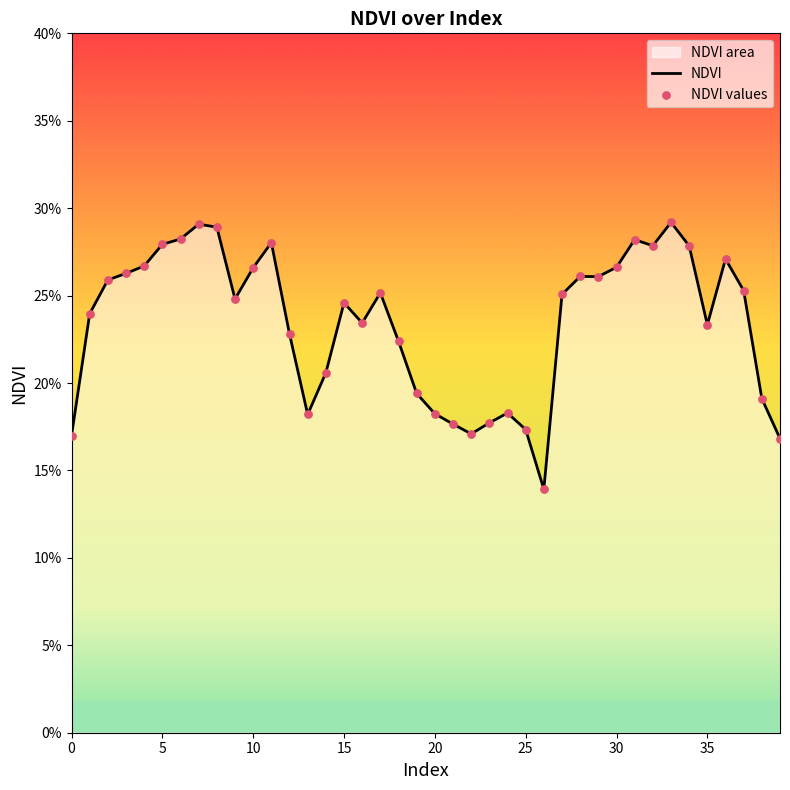

Which series has the largest total across all categories?

NDVI